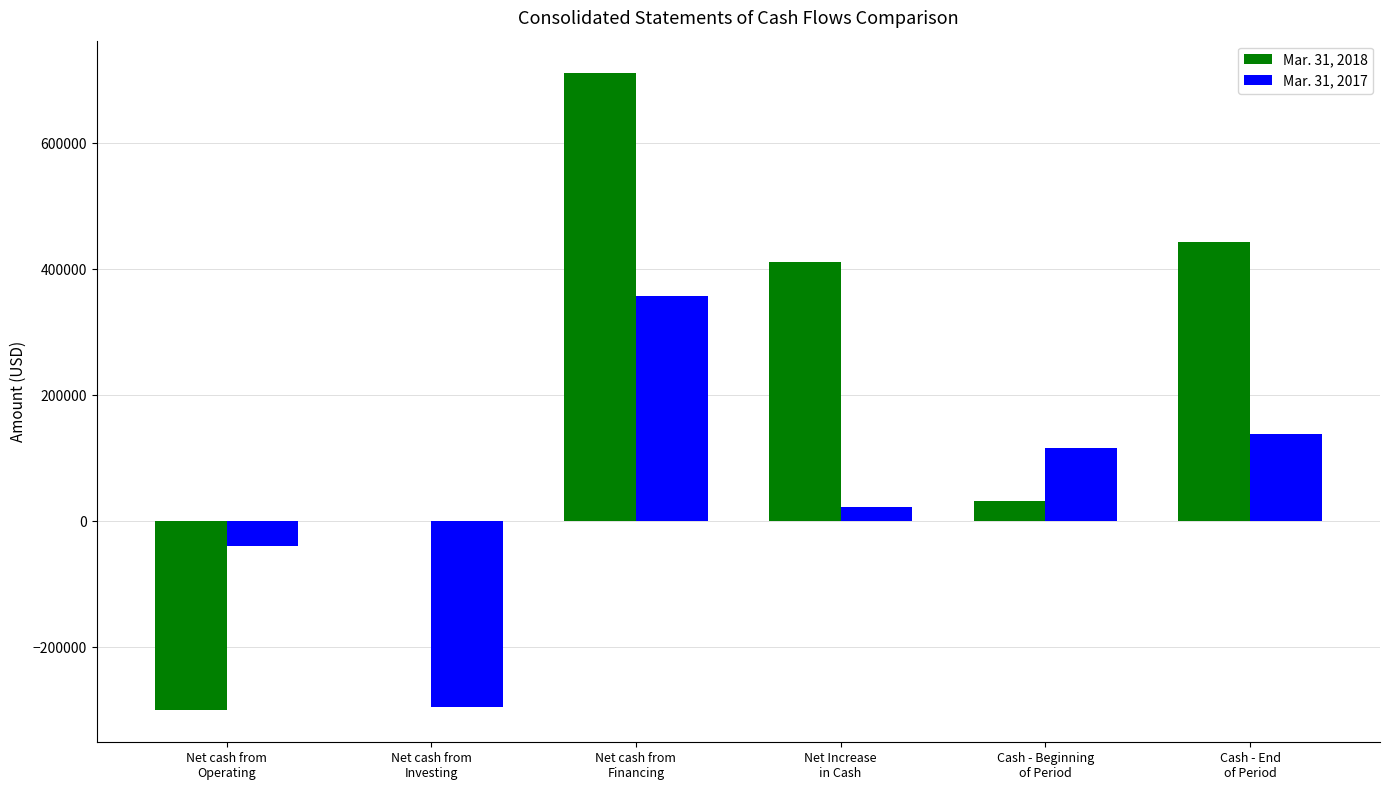

How many data points does each series have?

6